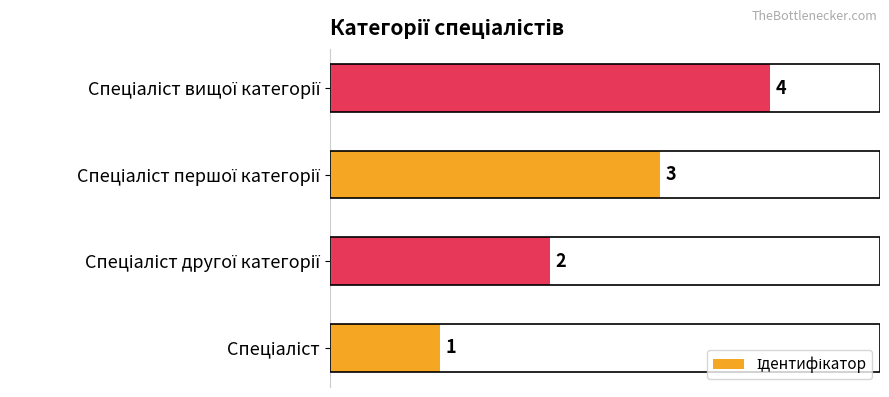

What is the difference between the maximum and minimum values?

3